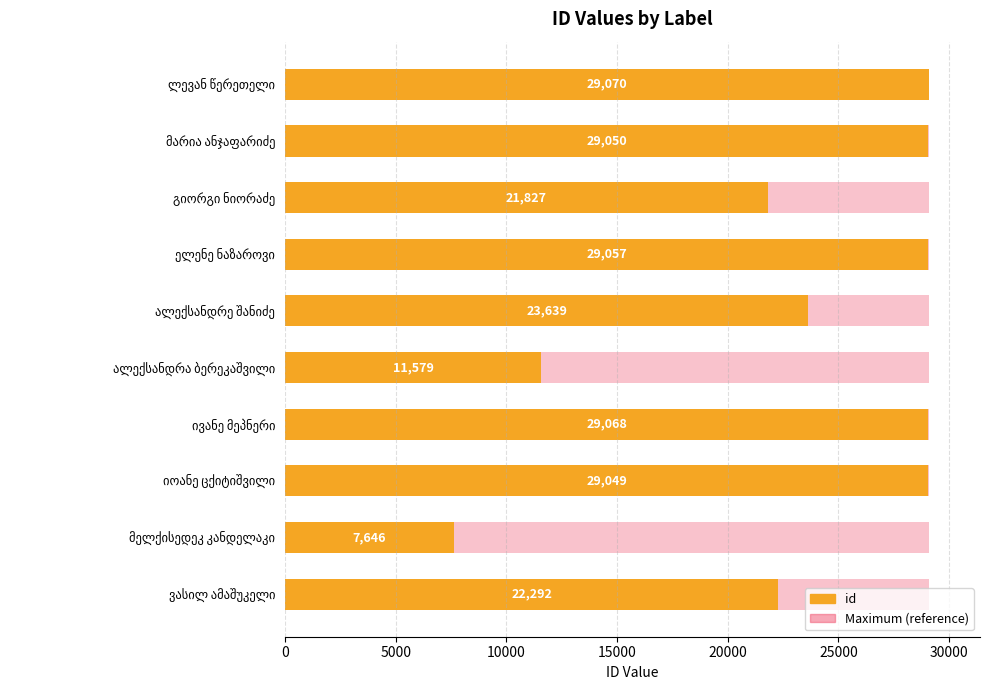

How many data points does each series have?

10